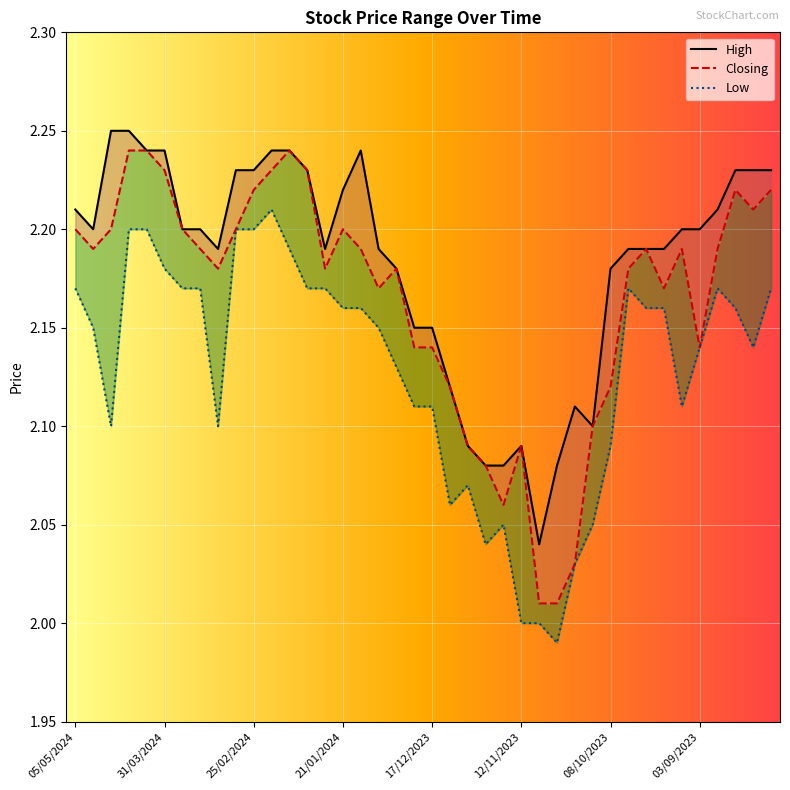

What is the sum of the High values at 17/12/2023 and 03/03/2024?

4.4